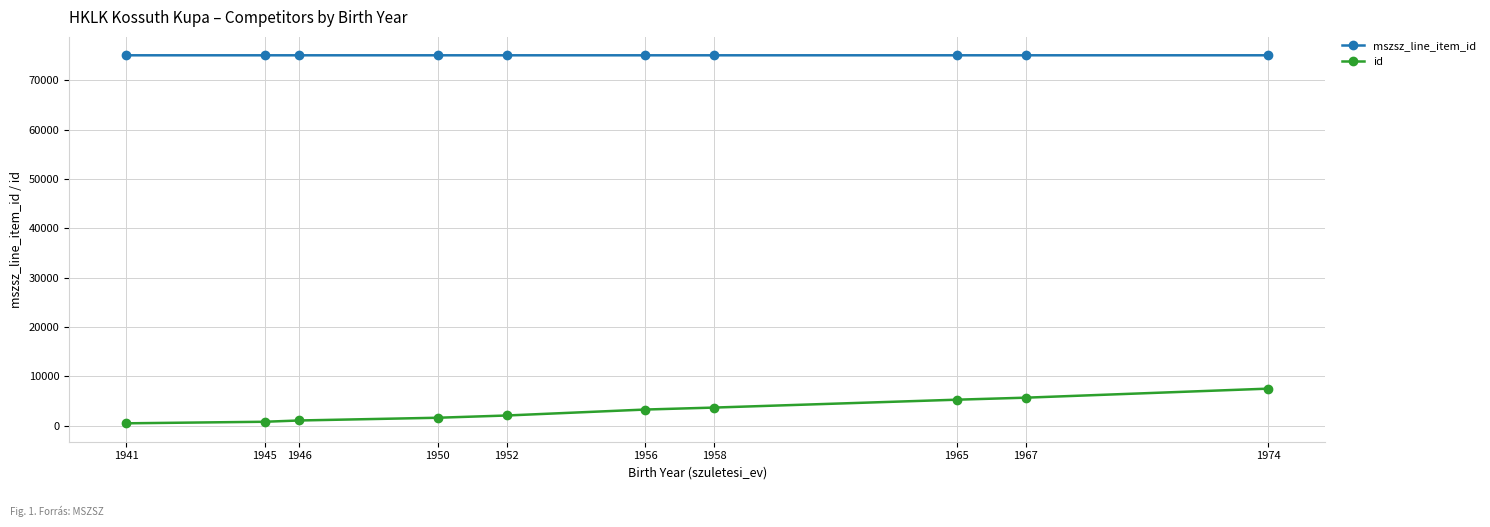

What is the maximum value shown in the chart?

75073